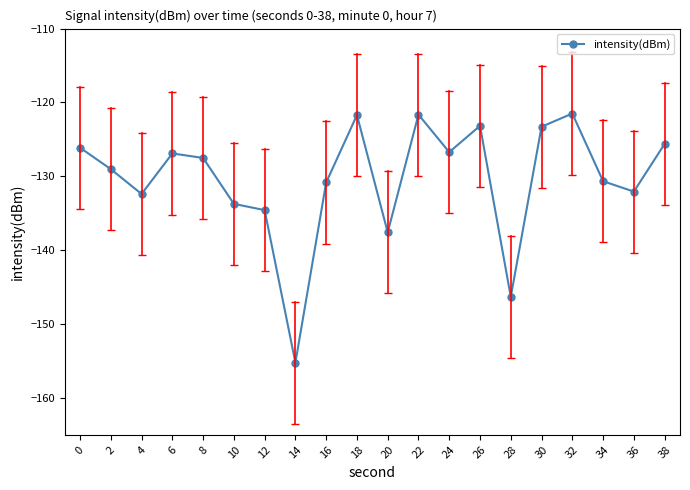

What is the difference between the maximum and minimum values?

33.7